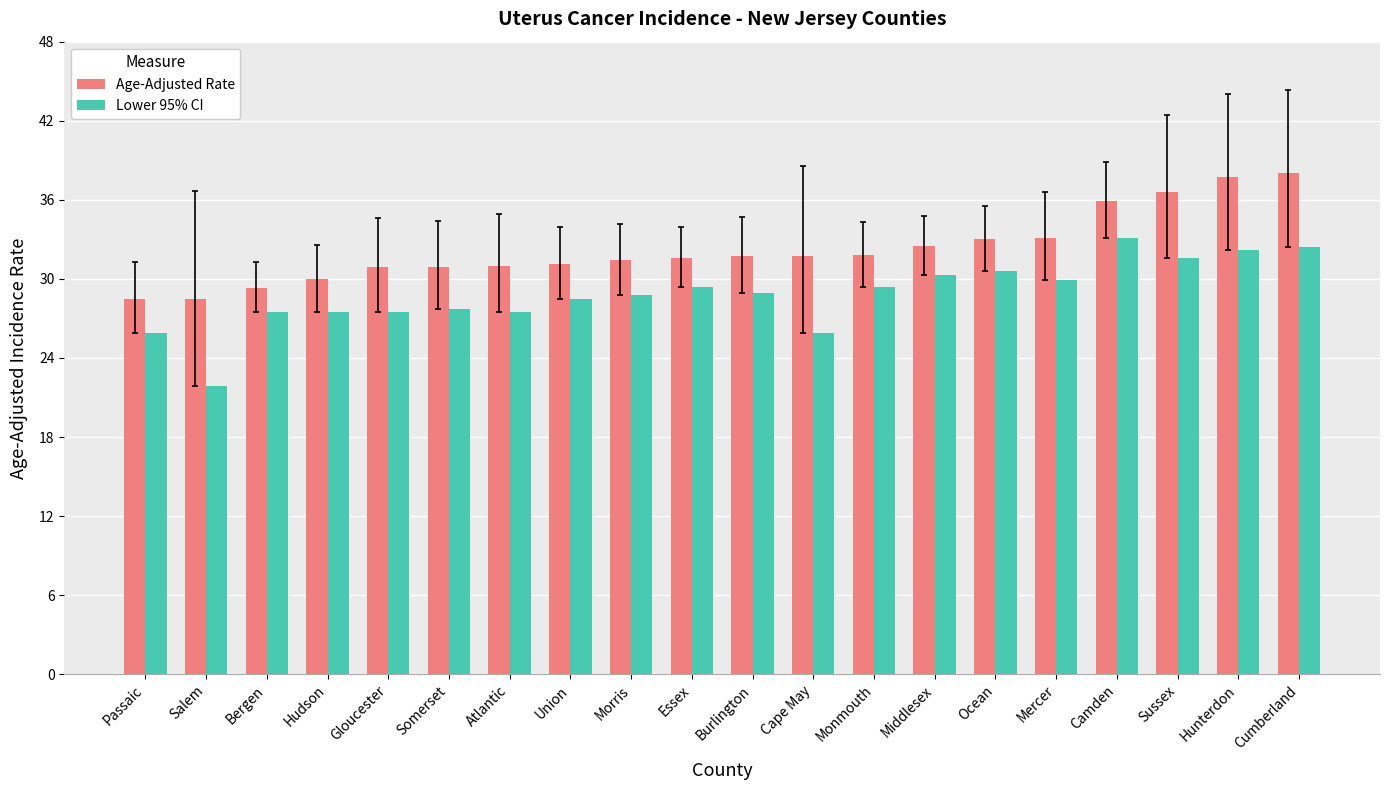

What is the lowest value of the Age-Adjusted Rate series?

28.5